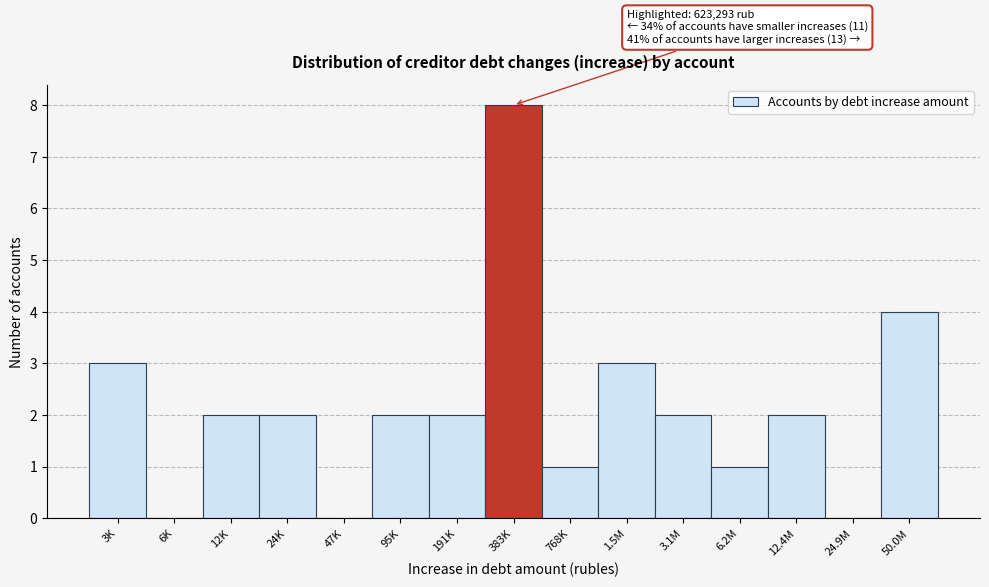

Reading left to right, extract all data points from this chart.

3K=3	6K=0	12K=2	24K=2	47K=0	95K=2	191K=2	383K=8	768K=1	1.5M=3	3.1M=2	6.2M=1	12.4M=2	24.9M=0	50.0M=4